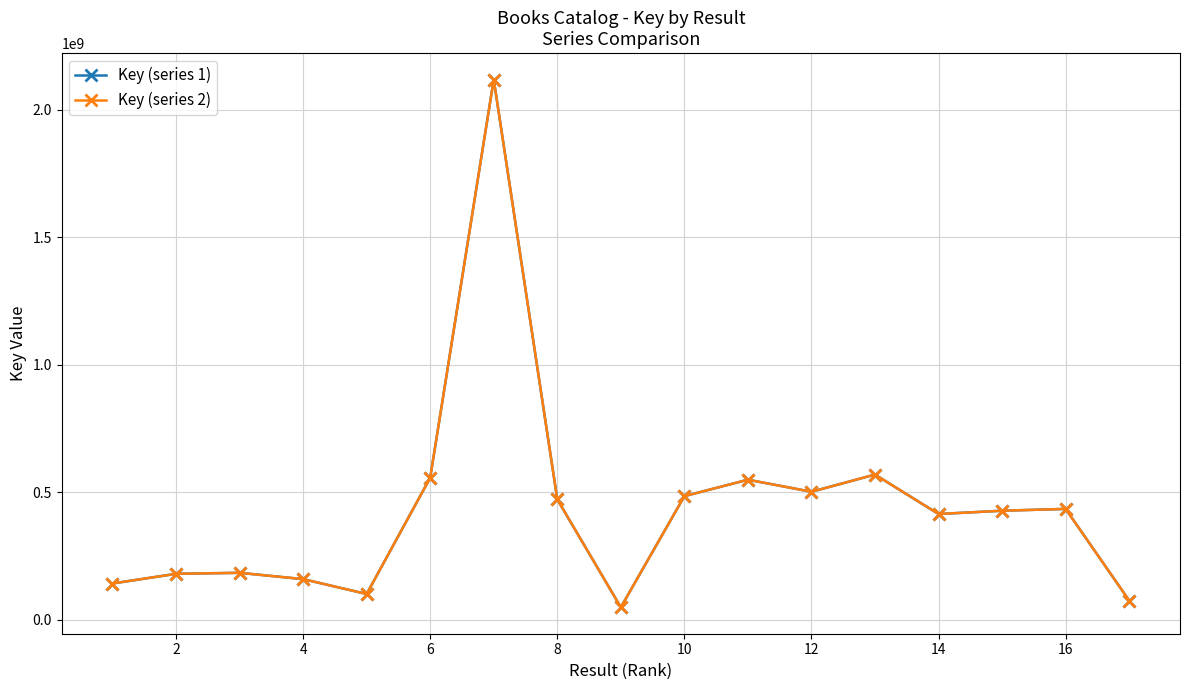

Does the chart have visible grid lines?

Yes